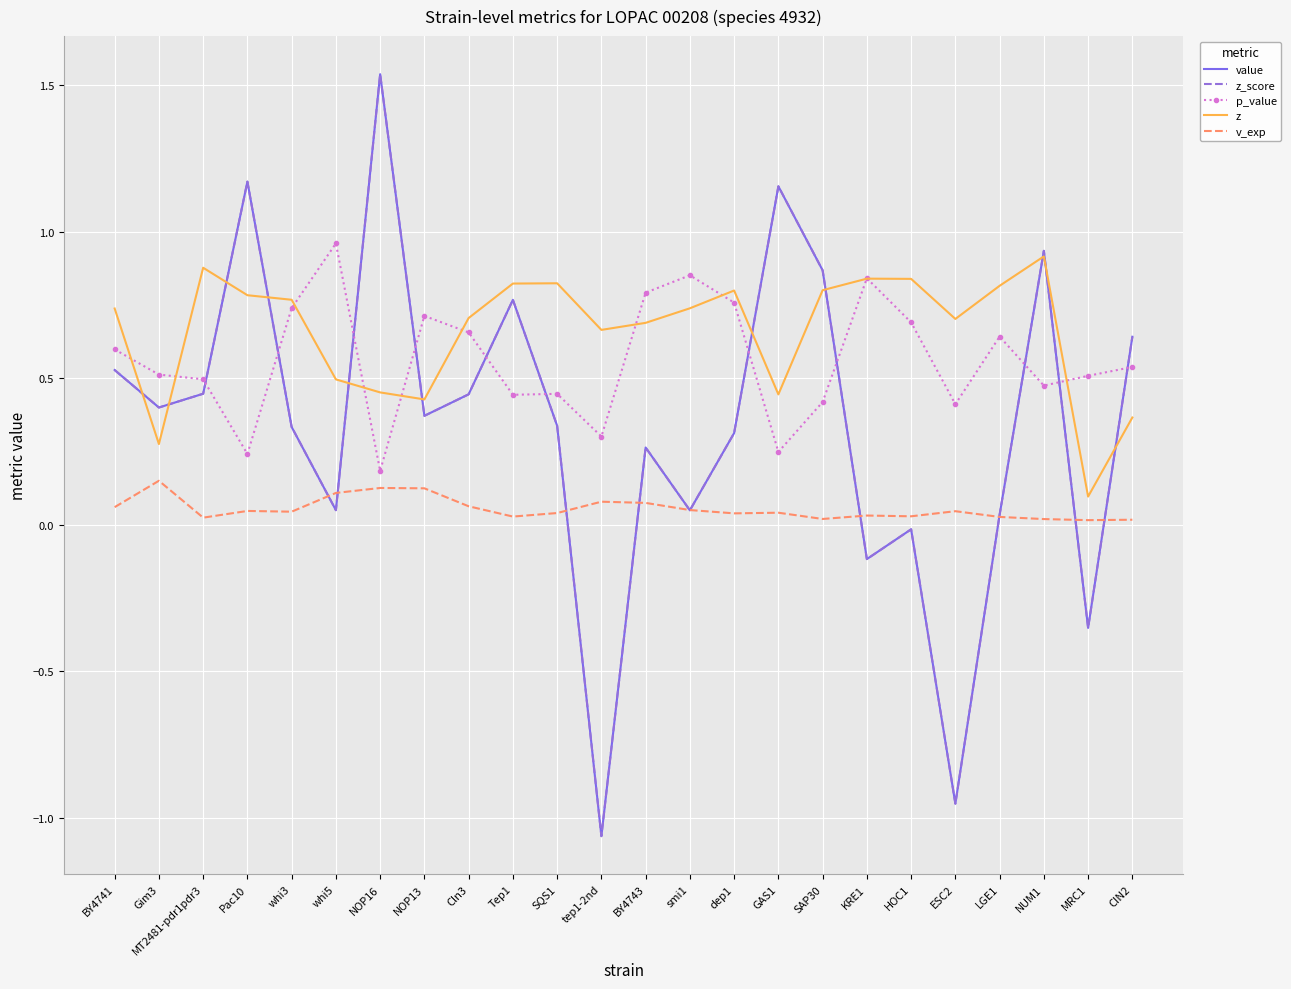

In p_value, how many points are higher than both neighbors (excluding endpoints)?

6